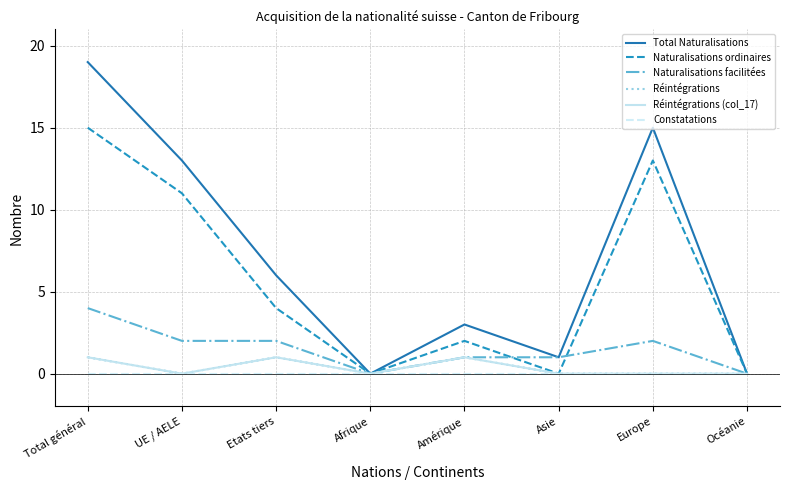

What is the label of the 8th point from the left?

Océanie